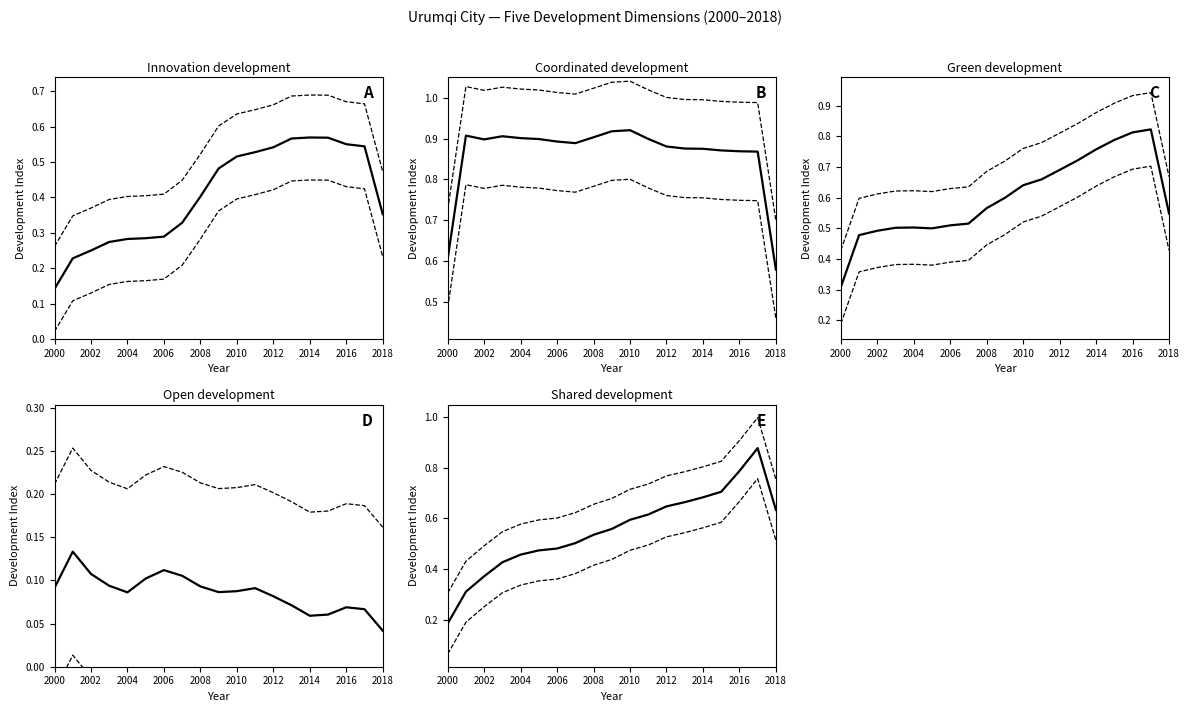

True or false: Shared development and Innovation development intersect in this chart.

False